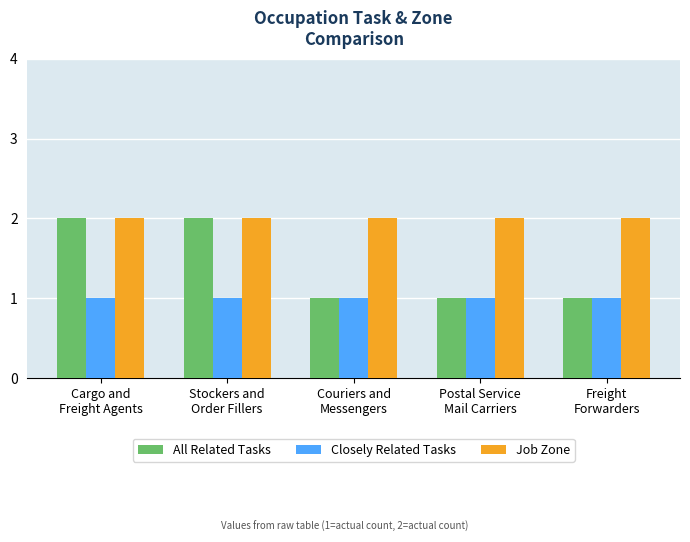

Which series has the largest total across all categories?

Job Zone